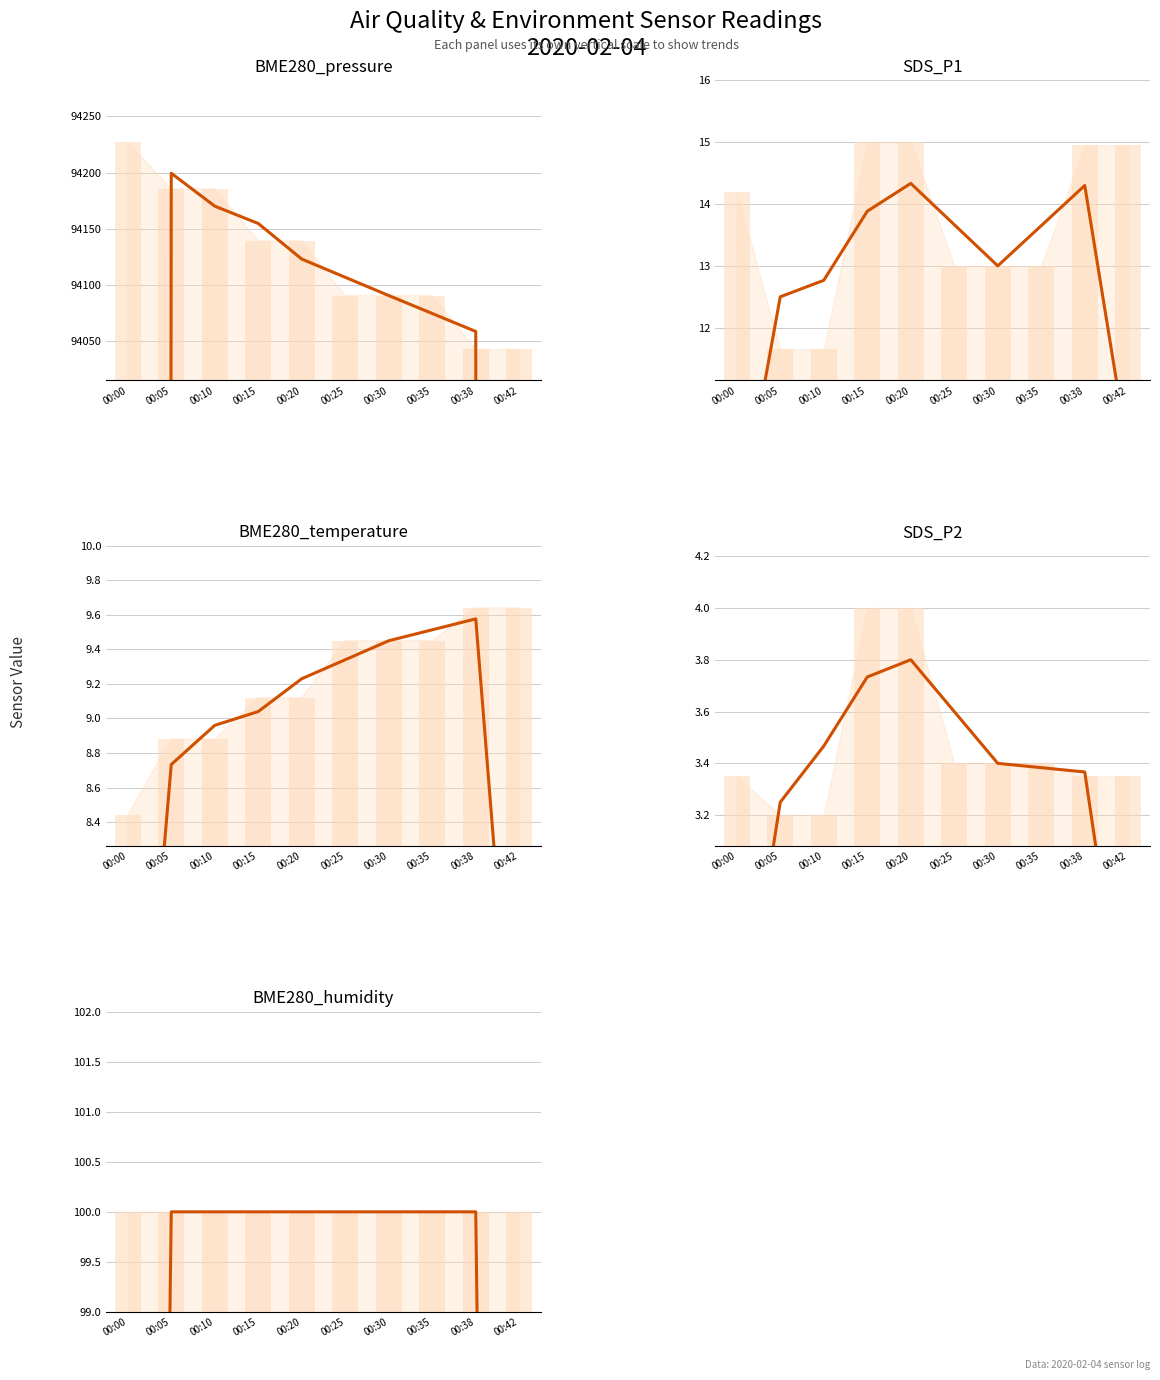

How many data points in BME280_temperature (trend) are less than 9?

4